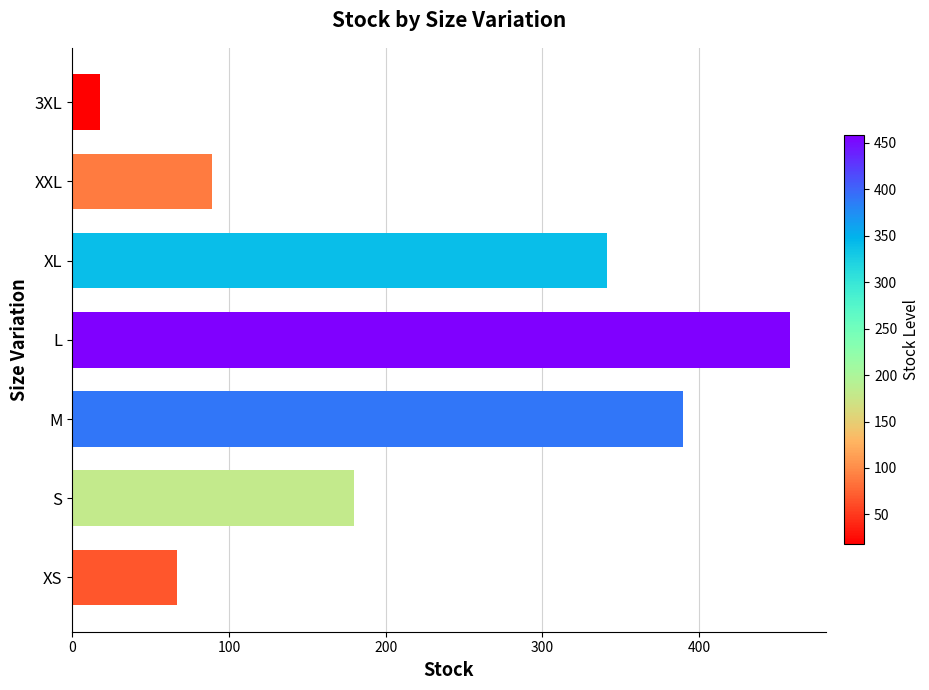

Reading bottom to top, extract all data points from this chart.

XS=67	S=180	M=390	L=458	XL=341	XXL=89	3XL=18